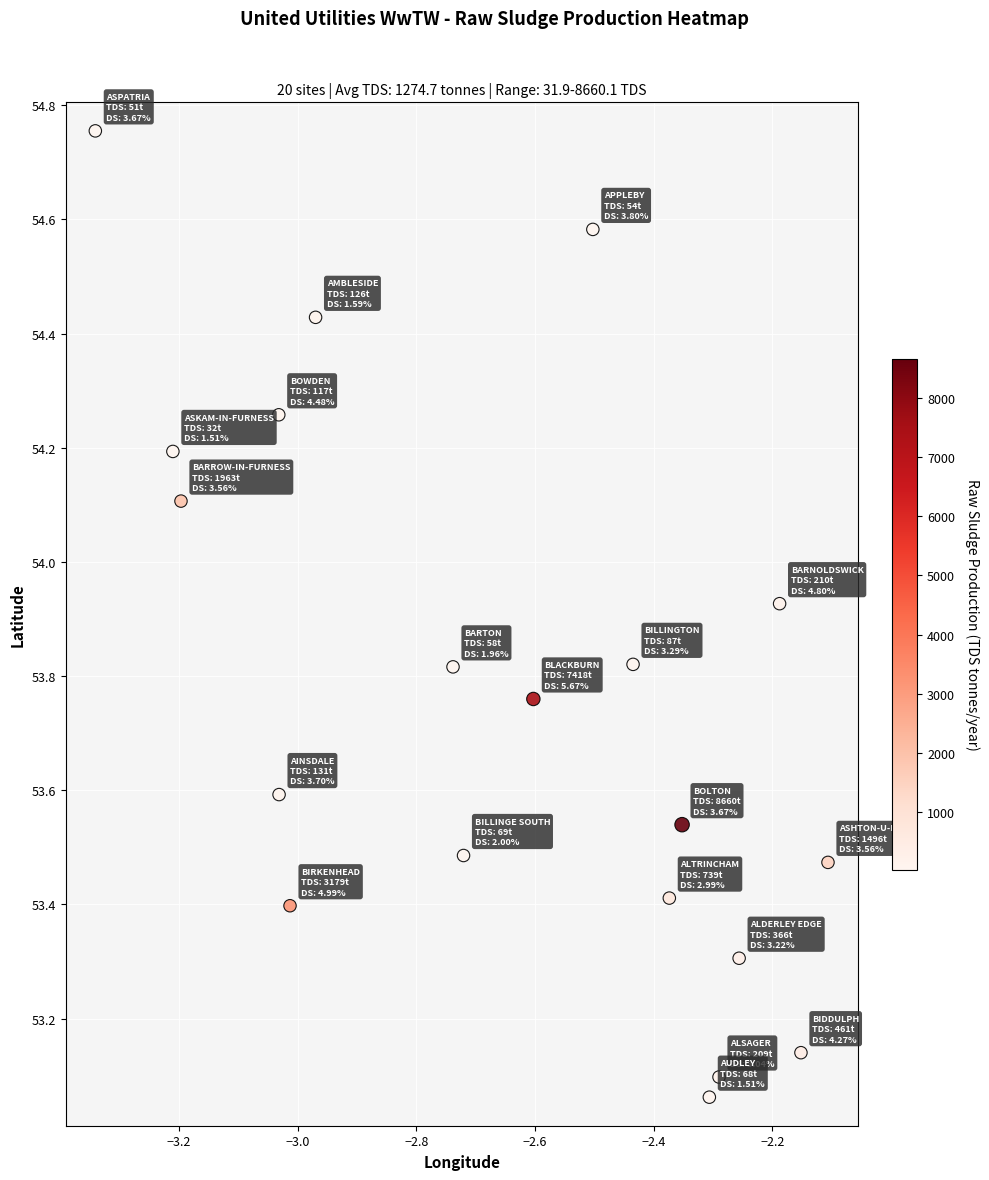

What is the range of X values (max minus min)?

1.2